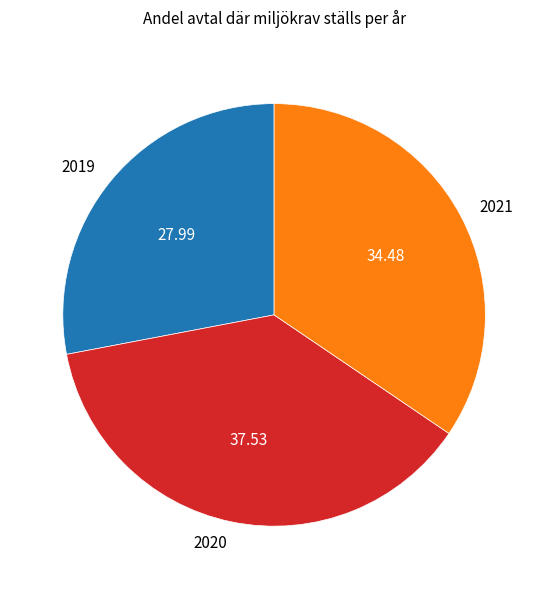

What is the smallest slice in the pie chart?

2019